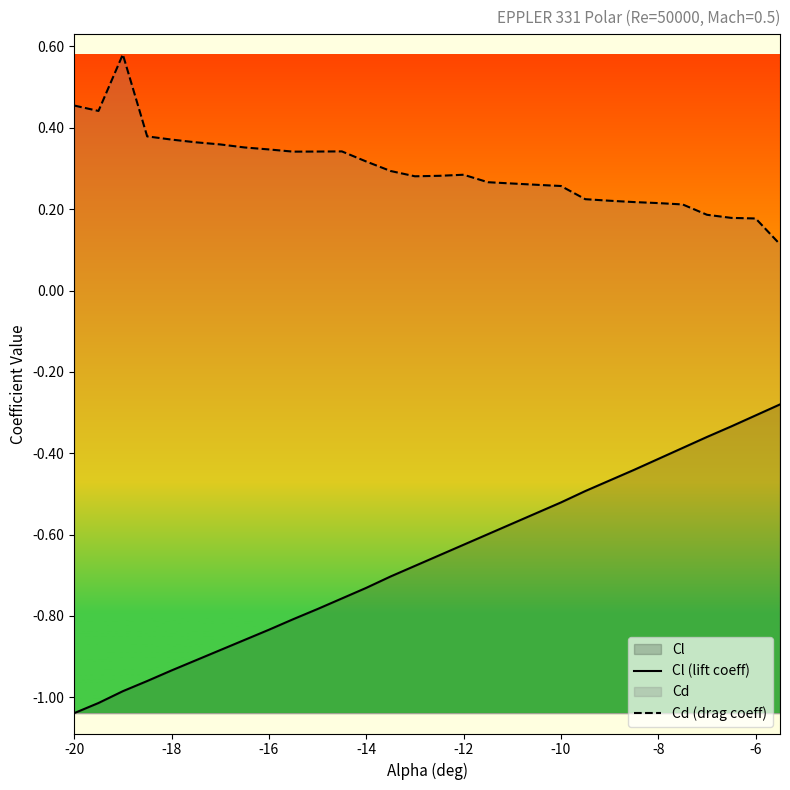

True or false: Cd (drag coeff) and Cl (lift coeff) cross at least once.

False